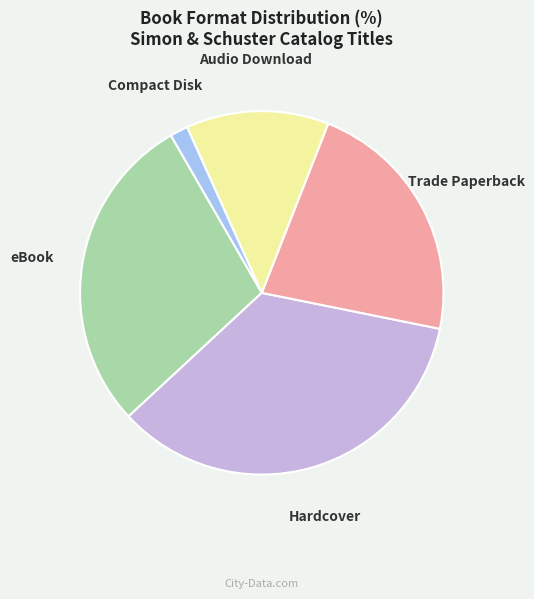

How many segments does this pie chart have?

5